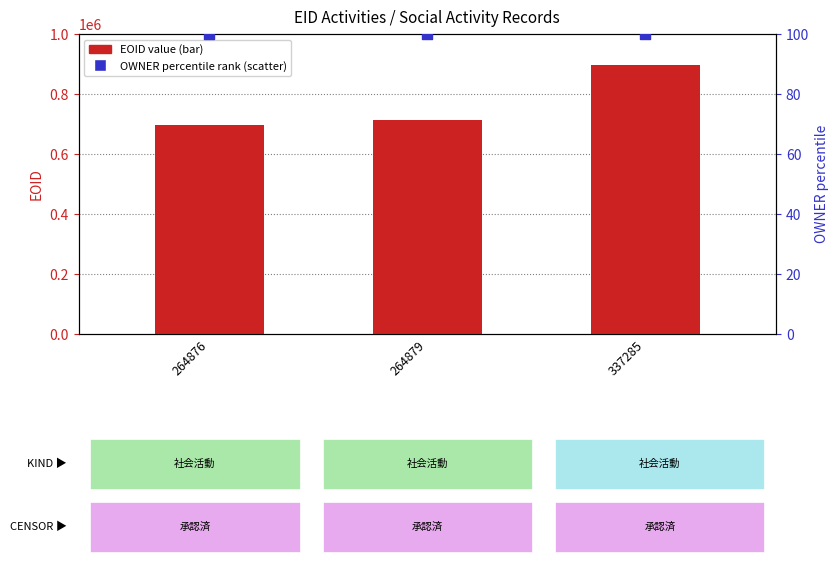

Which series contains the lowest Y value?

OWNER (percentile rank)